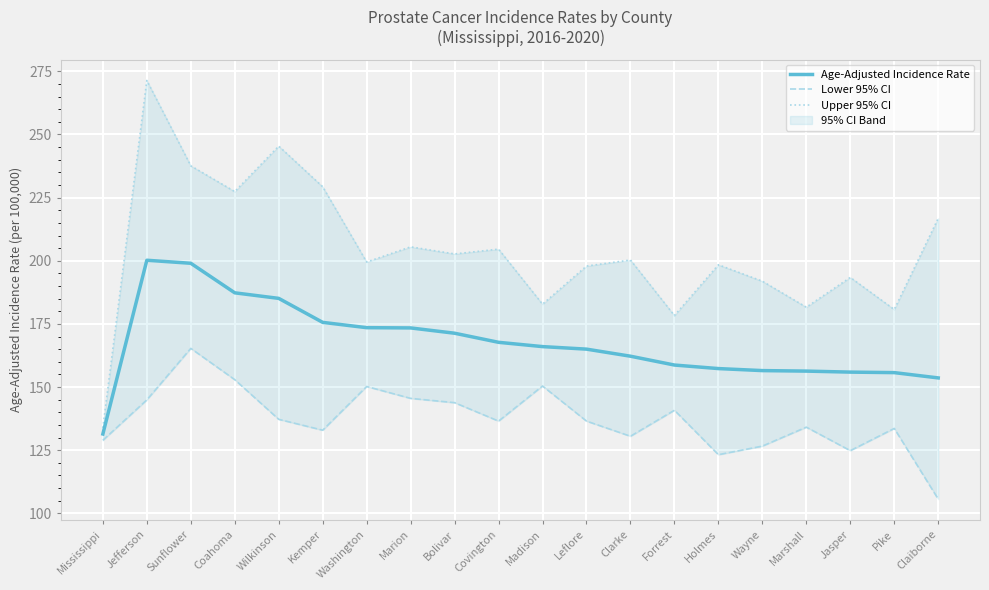

Reading right to left, transcribe all the data shown in this chart.

Age-Adjusted Incidence Rate: 153.6	155.7	155.9	156.3	156.5	157.3	158.7	162.2	165.0	166.0	167.7	171.3	173.4	173.5	175.6	185.1	187.3	199.0	200.2	131.4
Lower 95% CI: 105.6	133.6	124.8	134.1	126.6	123.2	140.8	130.5	136.5	150.4	136.5	143.8	145.5	150.2	132.9	137.2	152.9	165.3	144.9	128.9
Upper 95% CI: 216.8	180.7	193.4	181.6	191.9	198.4	178.3	200.3	197.9	182.8	204.6	202.7	205.5	199.5	229.3	245.4	227.4	237.6	271.4	133.8